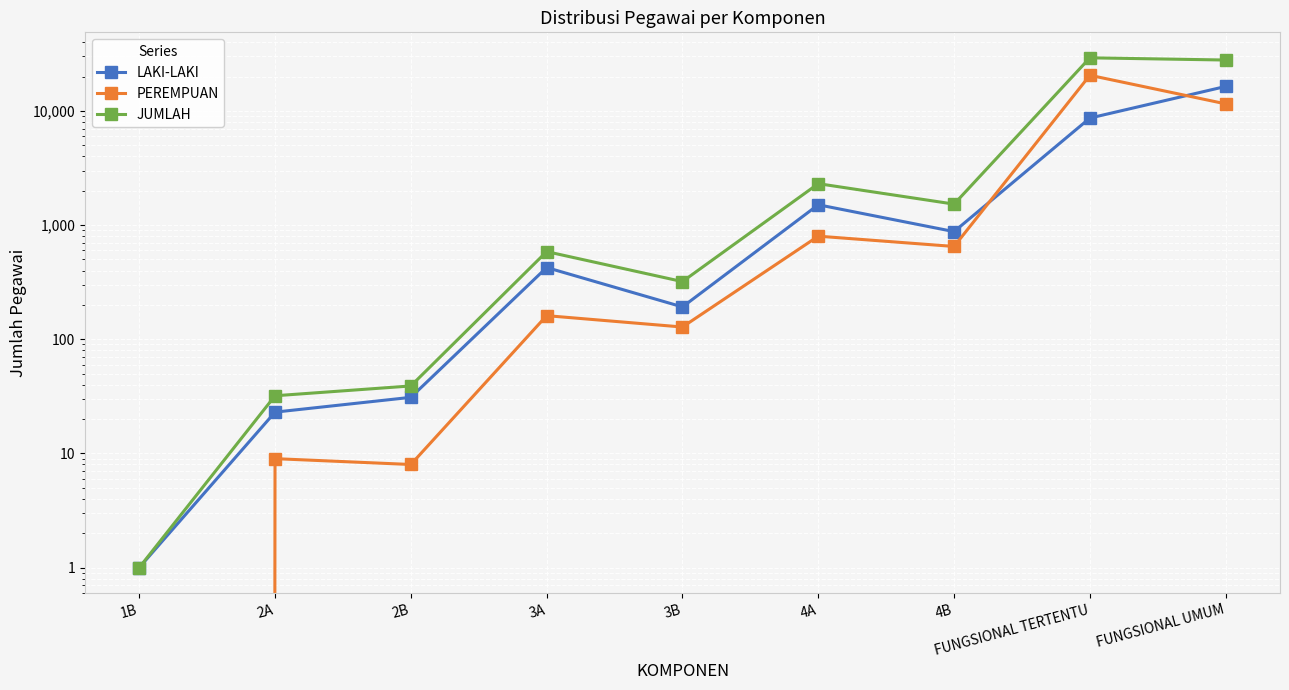

What are all the series names shown in the legend?

LAKI-LAKI, PEREMPUAN, JUMLAH